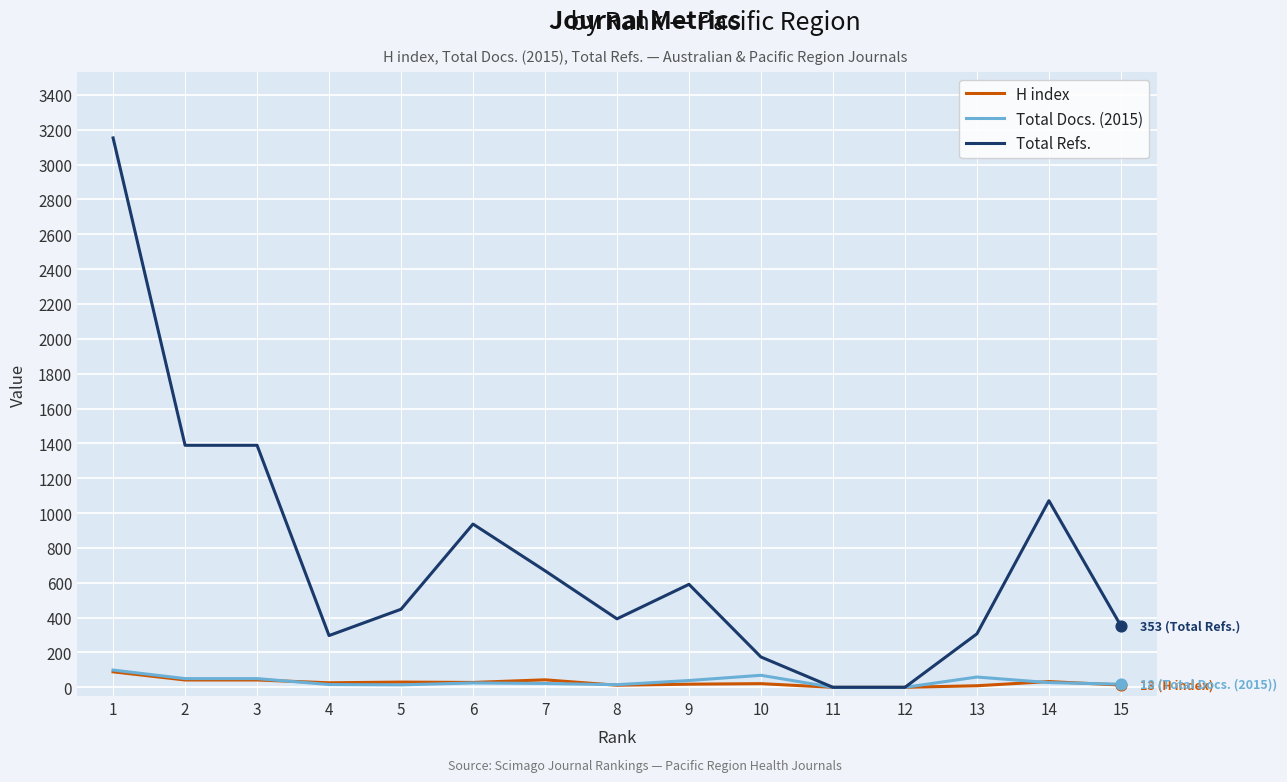

Which series has the widest spread of values?

Total Refs.